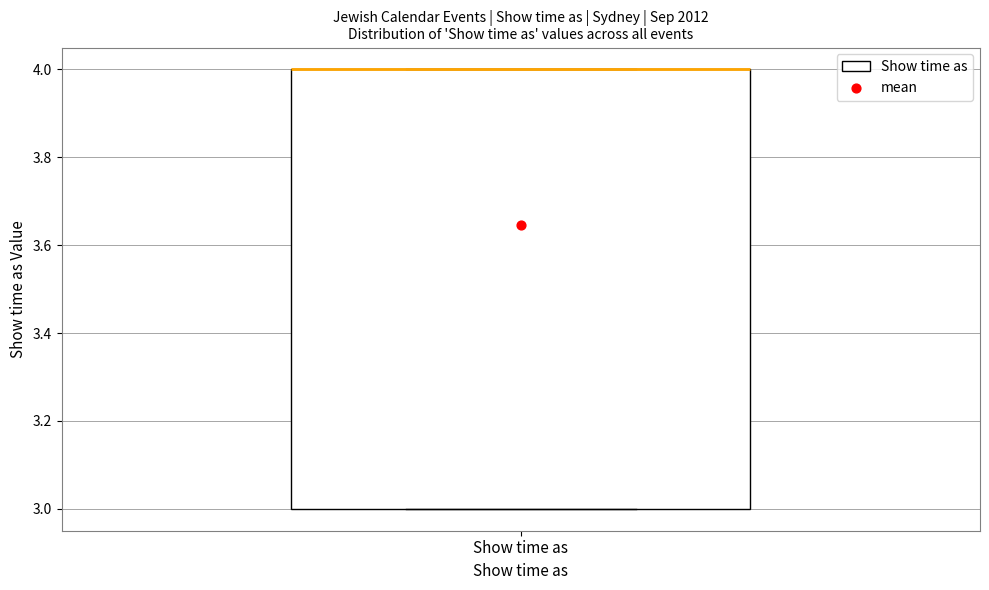

Transcribe this box plot: give where the median line is, the range the box spans, and where the two whiskers end, as read against the y-axis. The values are not printed on the chart, so give them approximately, as read against the axis.

median 4 (drawn on the box's upper edge), box 3 to 4, whiskers 3 to 4